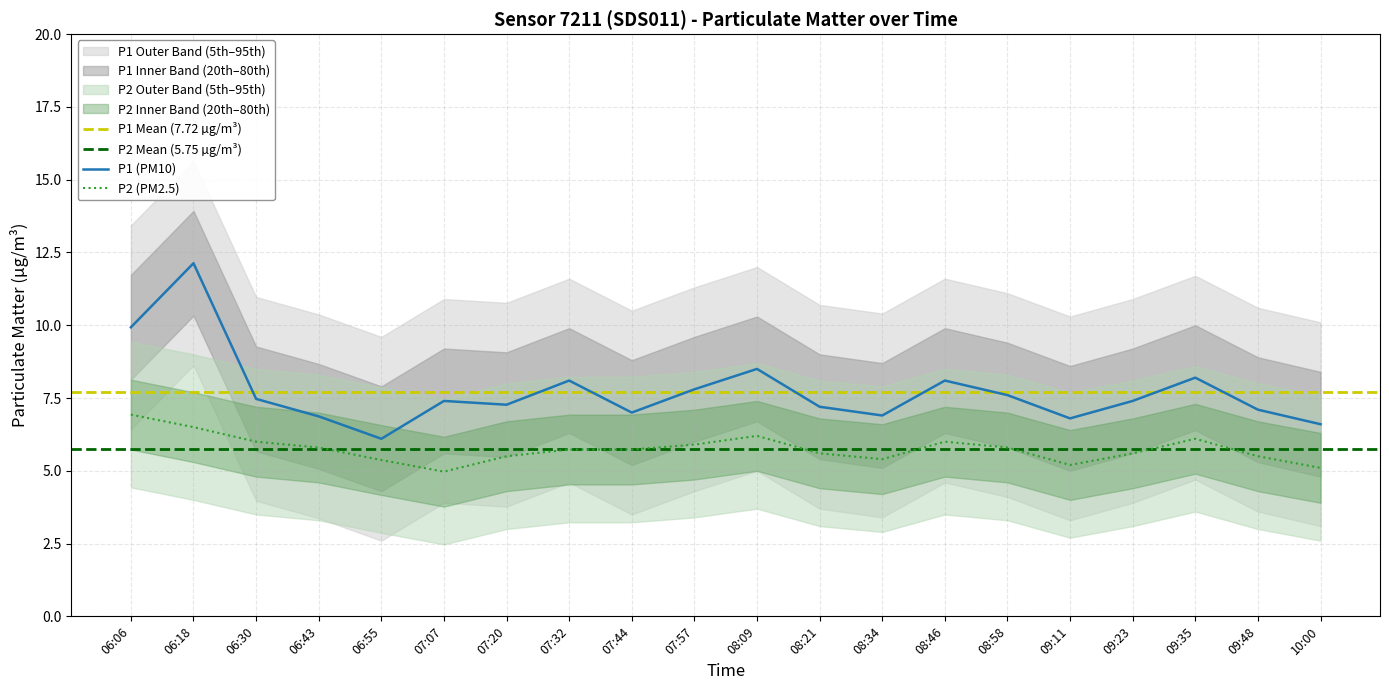

The value of P2 at 09:11 is 5.2. True or false?

True